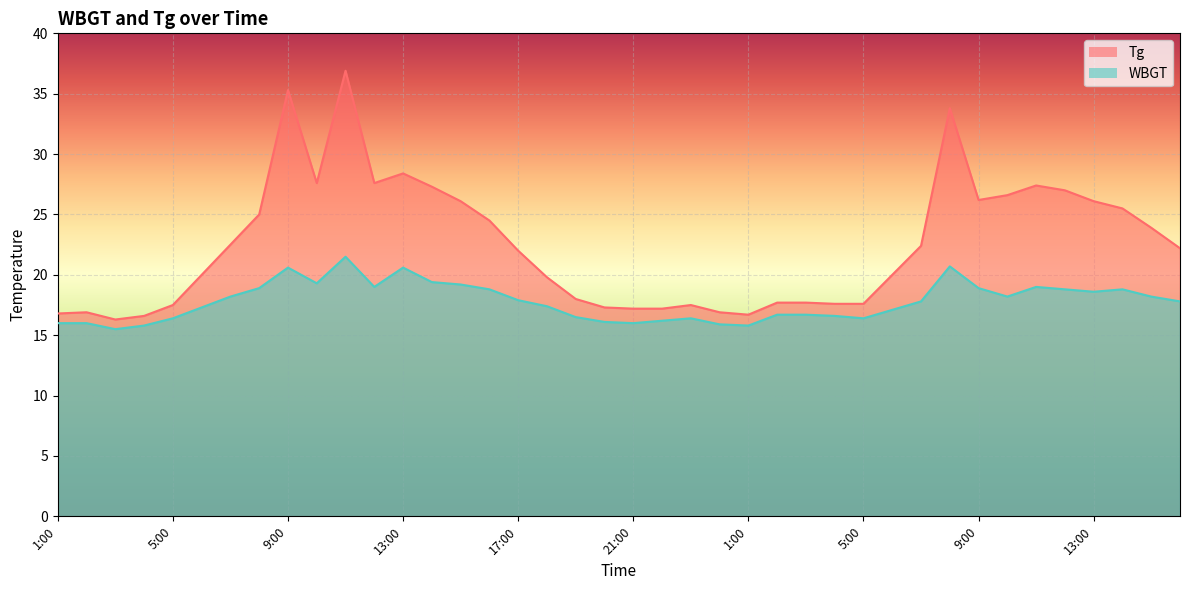

Which series has the largest range (max minus min)?

Tg